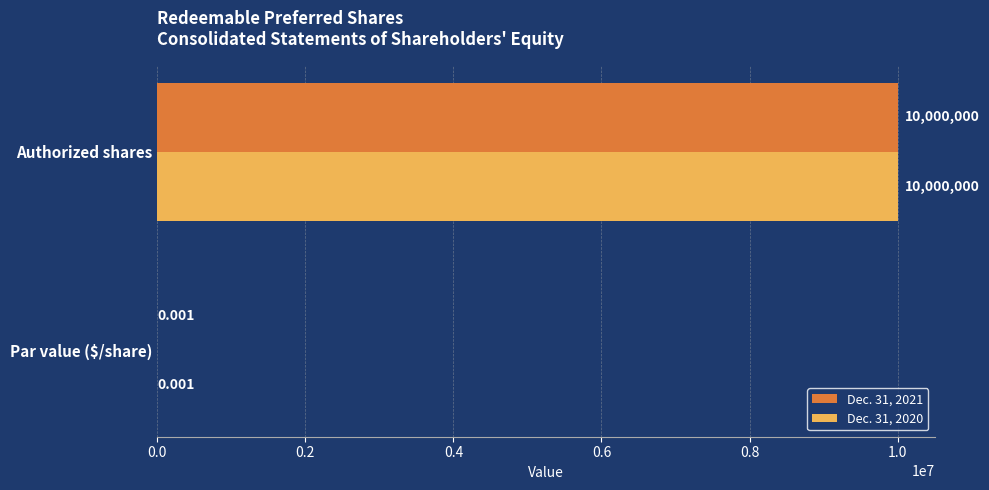

Where is Dec. 31, 2021 nearest to the value 5000000?

Par value ($/share)